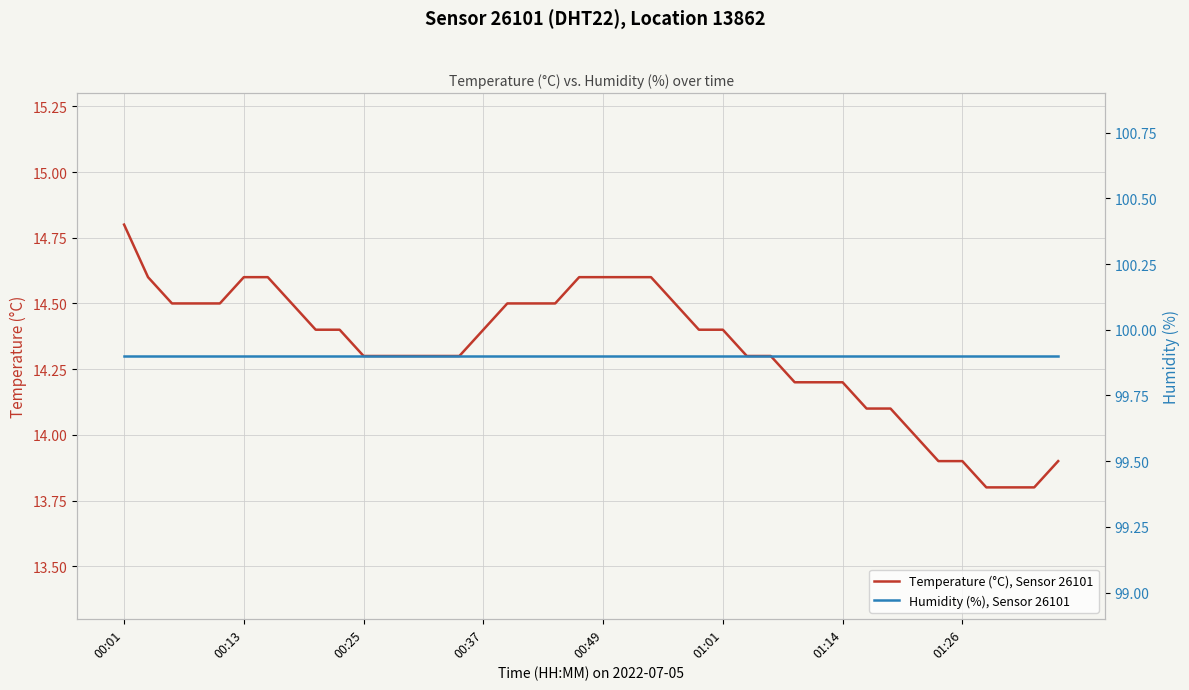

Is it true that Humidity (%), Sensor 26101 equals 99.9 at 28?

True